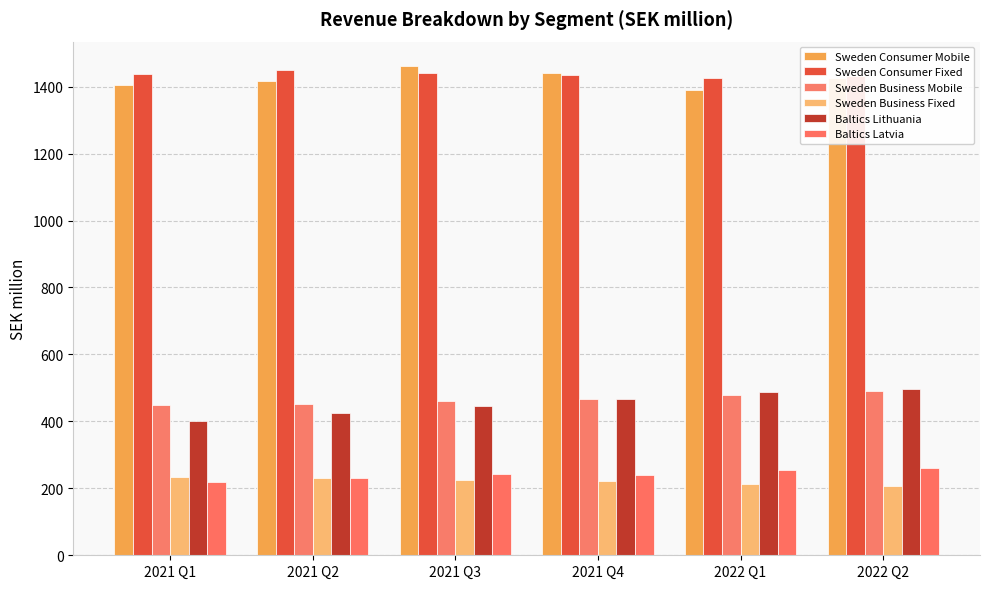

What is the average value of the Baltics Latvia series?

241.4